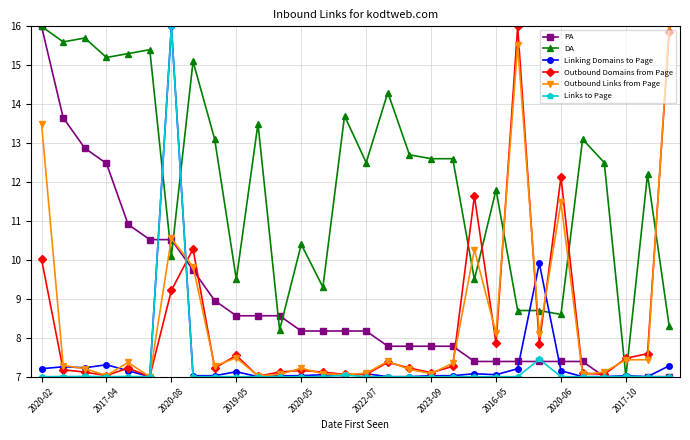

What is the minimum value shown in the chart?

7.0